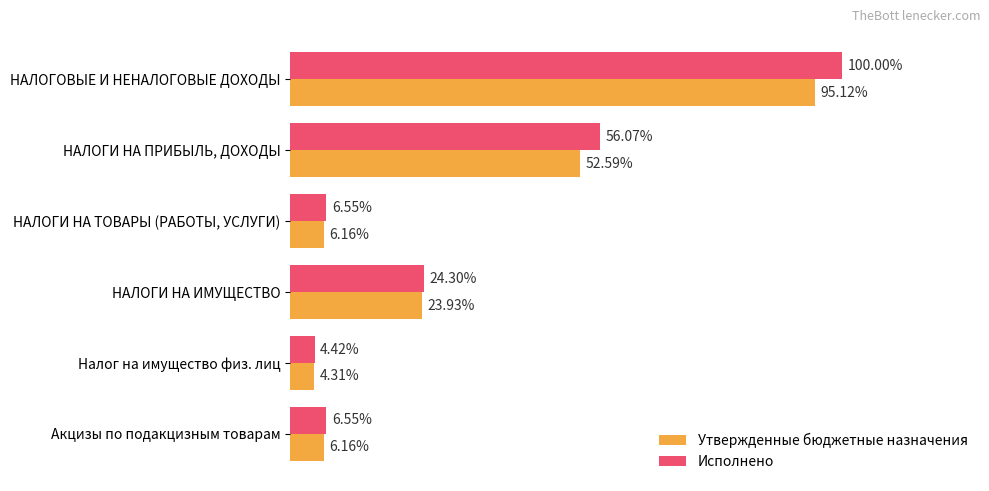

What are all the series names shown in the legend?

Утвержденные бюджетные назначения, Исполнено